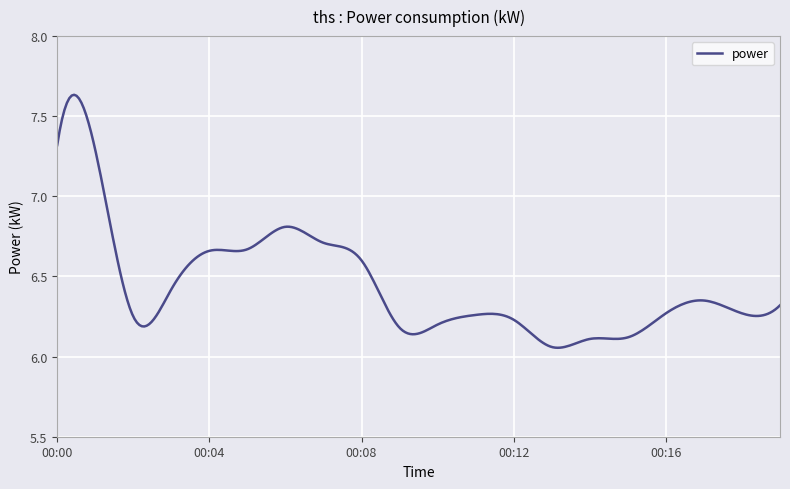

What is the difference between the maximum and minimum values?

1.6